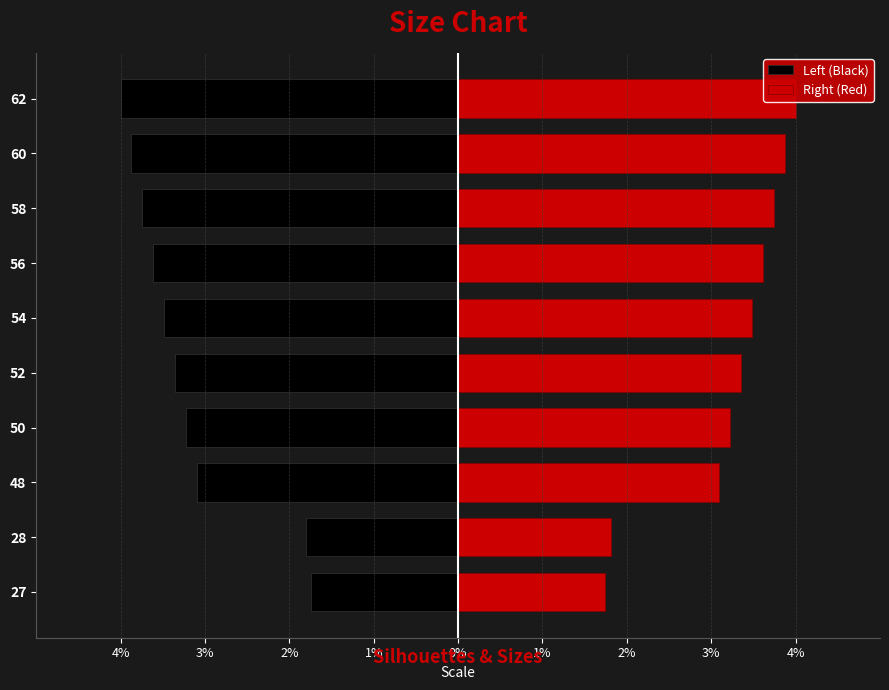

How many groups of bars are there?

10